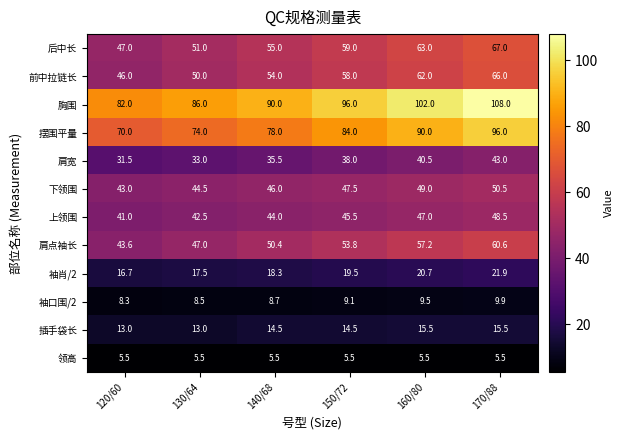

At which label does 下领围 first exceed 47?

150/72